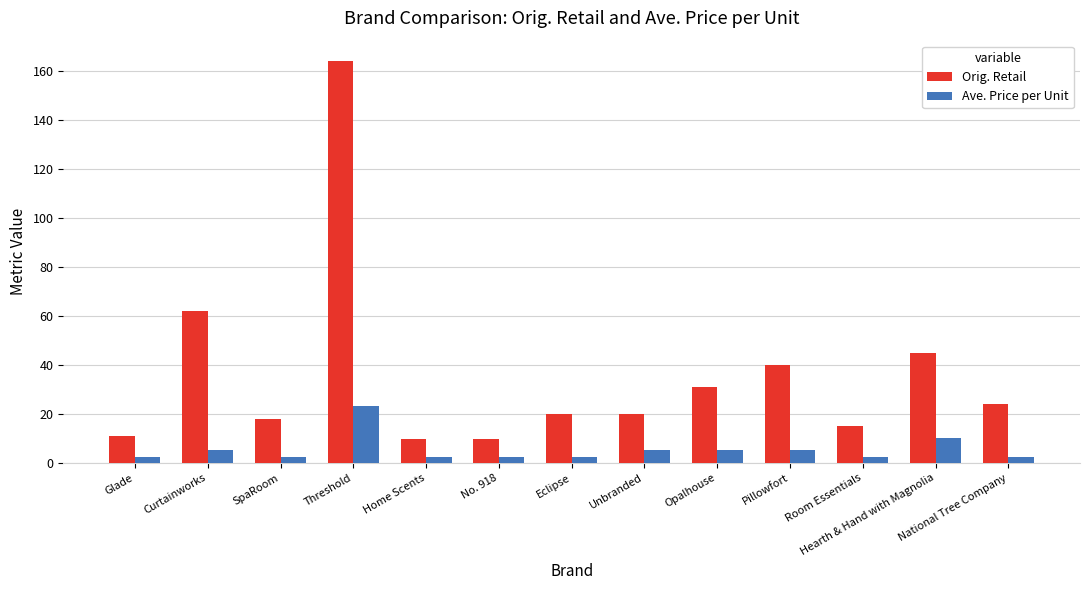

What is the total value across all series at SpaRoom?

20.6